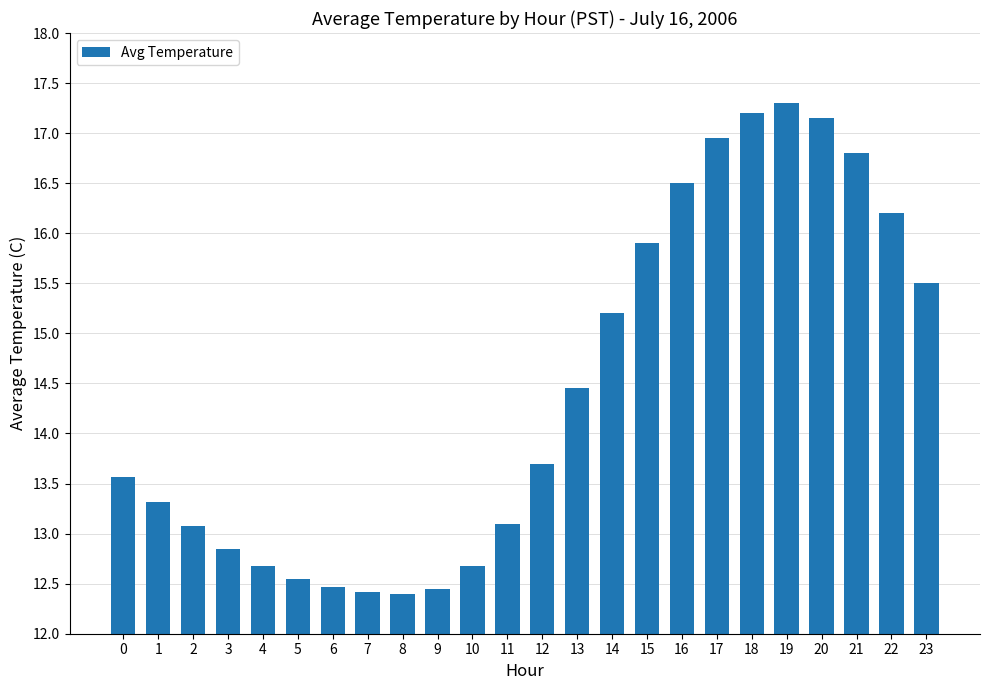

What is the sum of the values at 3 and 4?

25.5